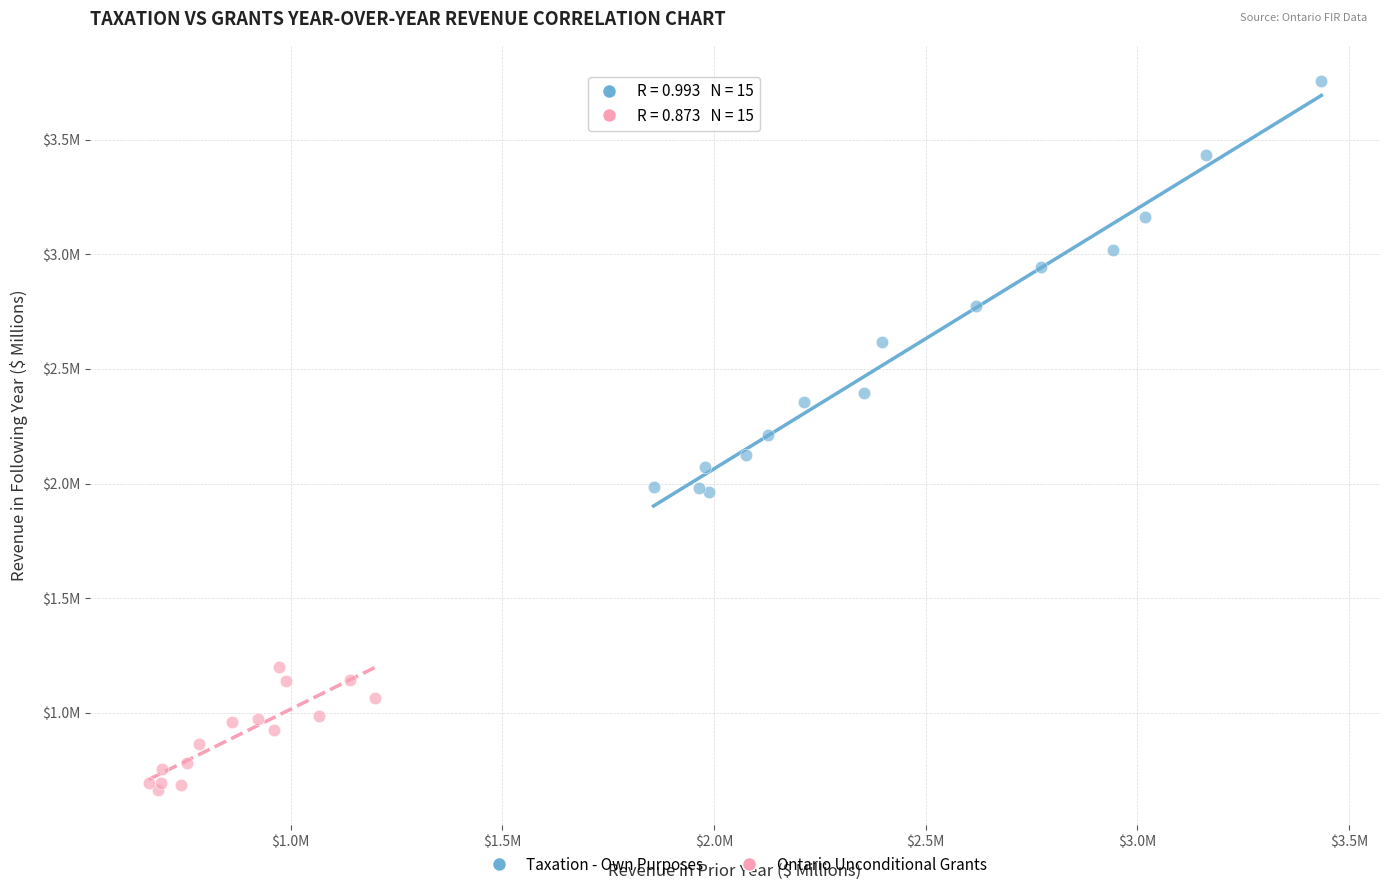

What are all the series names shown in the legend?

Taxation - Own Purposes, Ontario Unconditional Grants